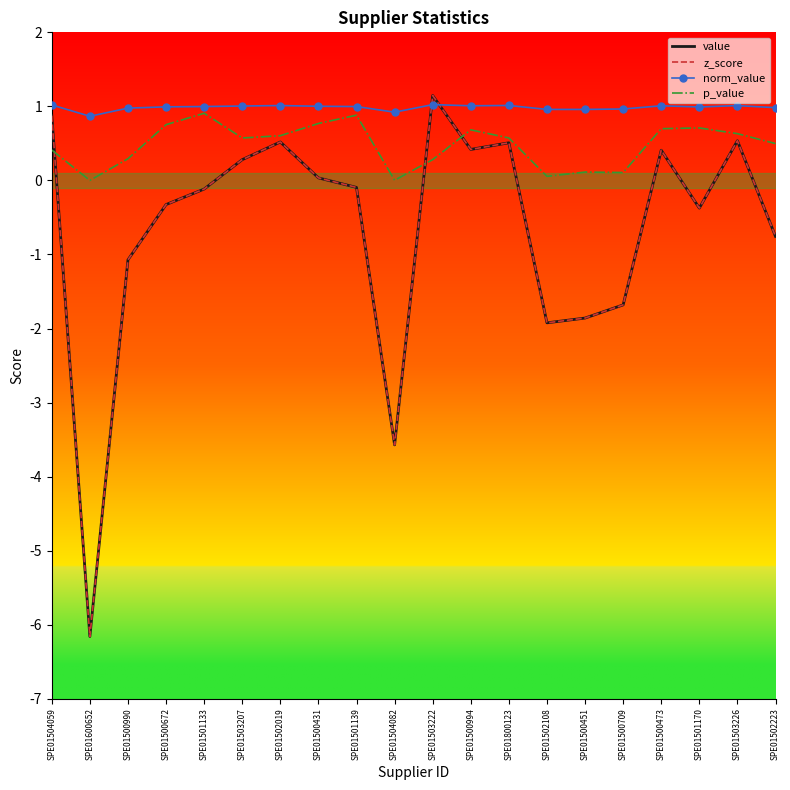

Which category has the lowest value across all series?

SPE01600652